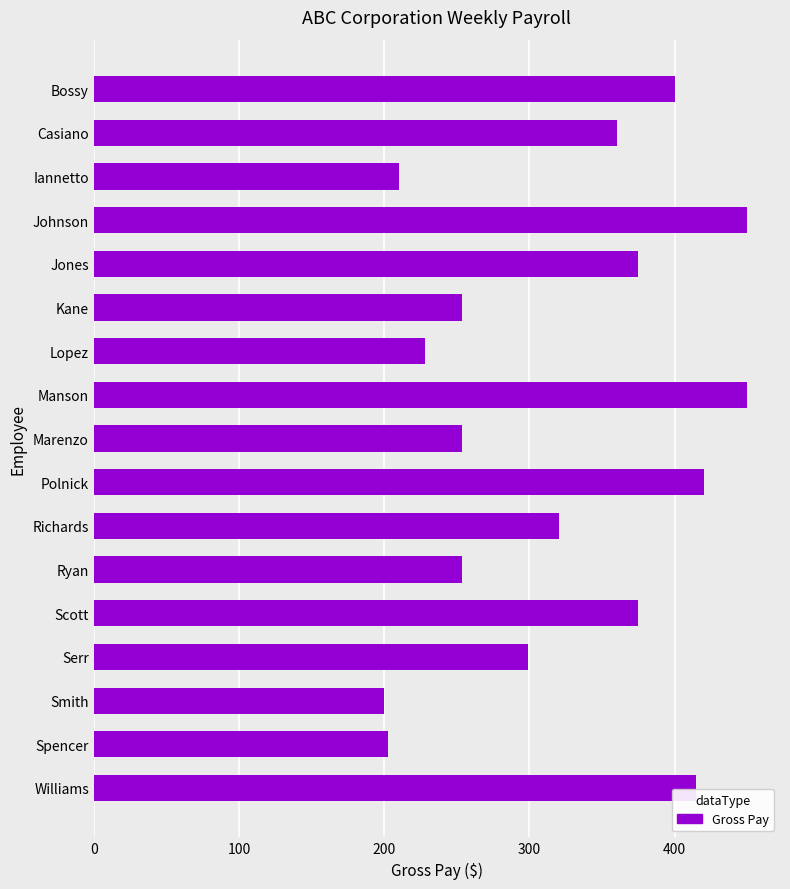

What is the maximum value shown in the chart?

450.0